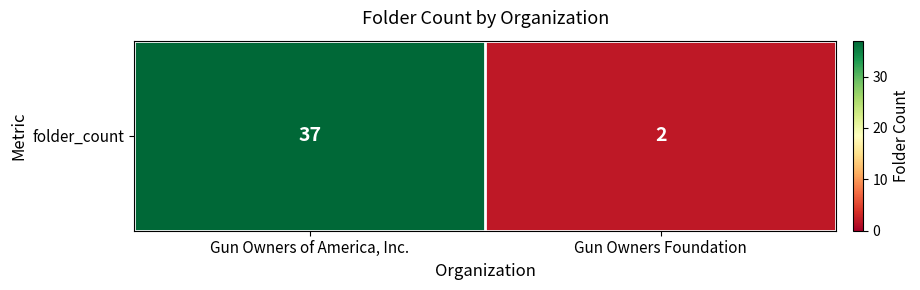

Reading left to right, what are all the values shown in this chart?

Gun Owners of America, Inc.=37	Gun Owners Foundation=2